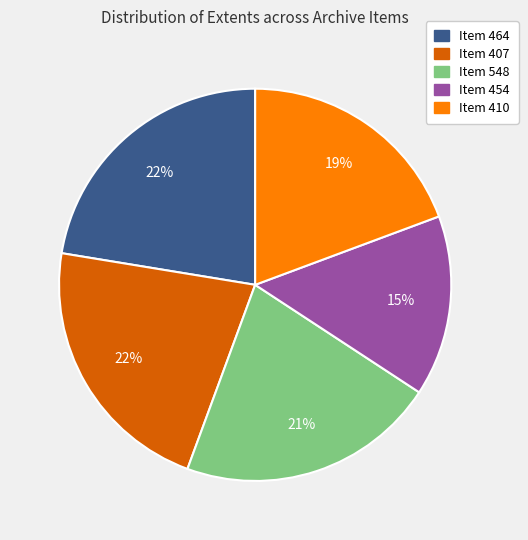

What is the ratio of the value at Item 407 to the value at Item 464?

1.0